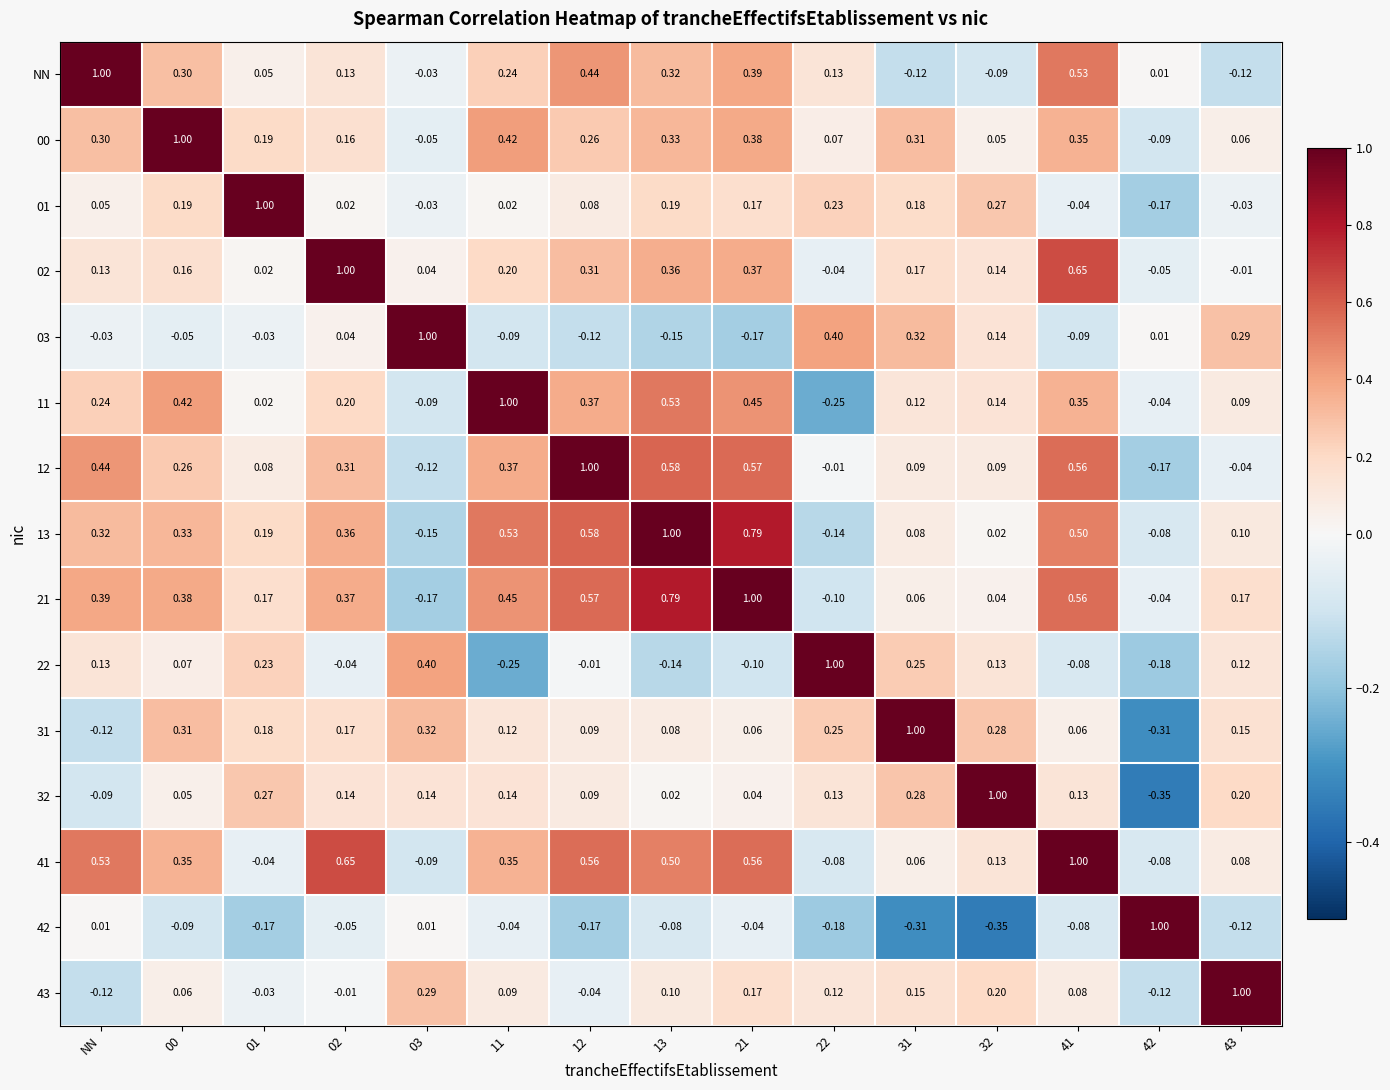

How many data points does each series have?

15